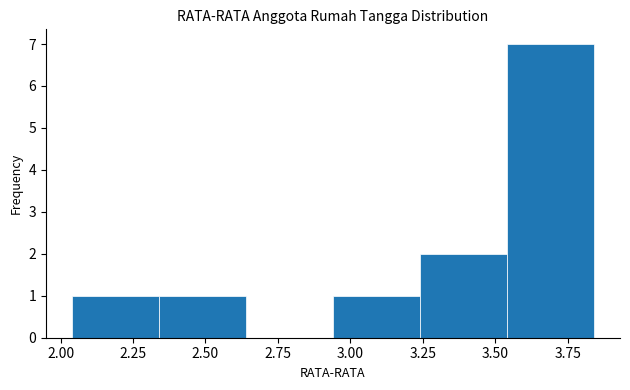

Reading left to right, list every bar in this chart as the range it spans on the x-axis followed by its height. Neither the bar edges nor the heights are printed on the chart, so give them approximately, as read against the axes.

2.04 to 2.34: 1
2.34 to 2.64: 1
2.64 to 2.94: 0
2.94 to 3.24: 1
3.24 to 3.54: 2
3.54 to 3.84: 7